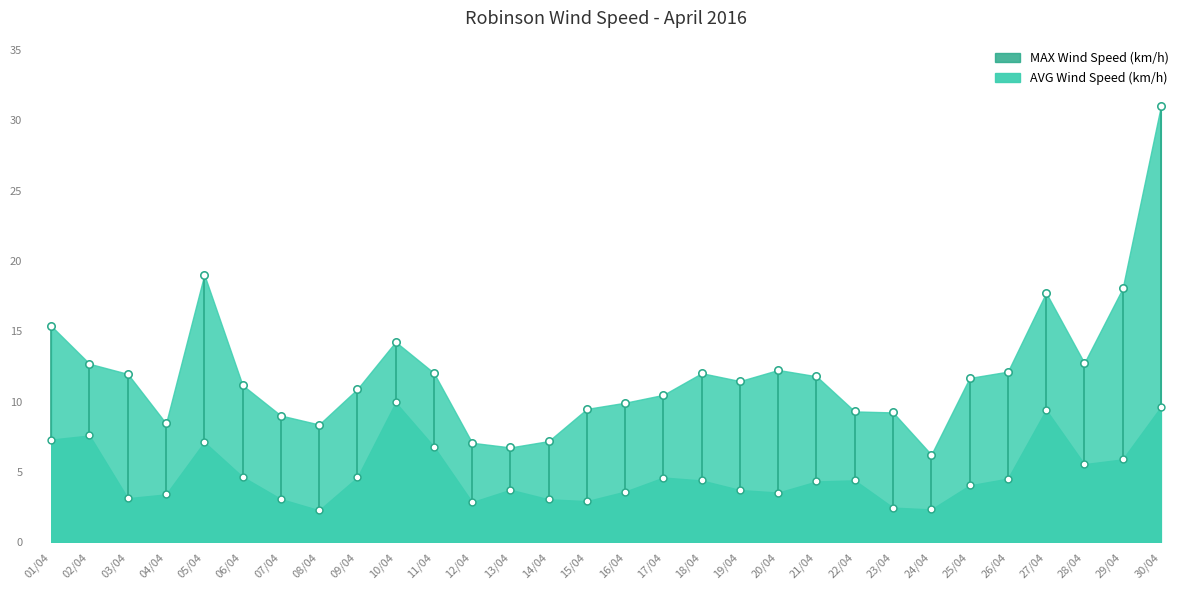

Which series reaches the minimum Y coordinate?

AVG Wind Speed (km/h)